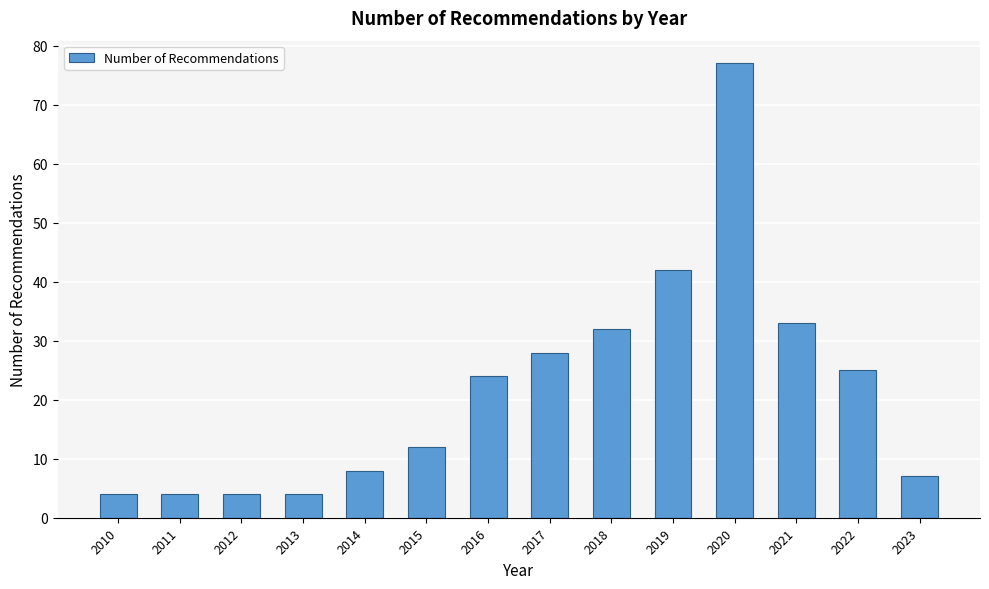

Reading left to right, extract all data points from this chart.

2010=4	2011=4	2012=4	2013=4	2014=8	2015=12	2016=24	2017=28	2018=32	2019=42	2020=77	2021=33	2022=25	2023=7